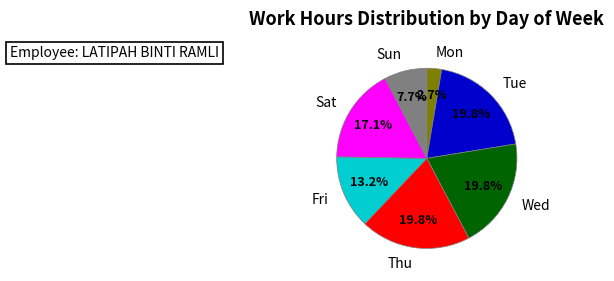

To the nearest percent, what portion does Mon represent?

3%